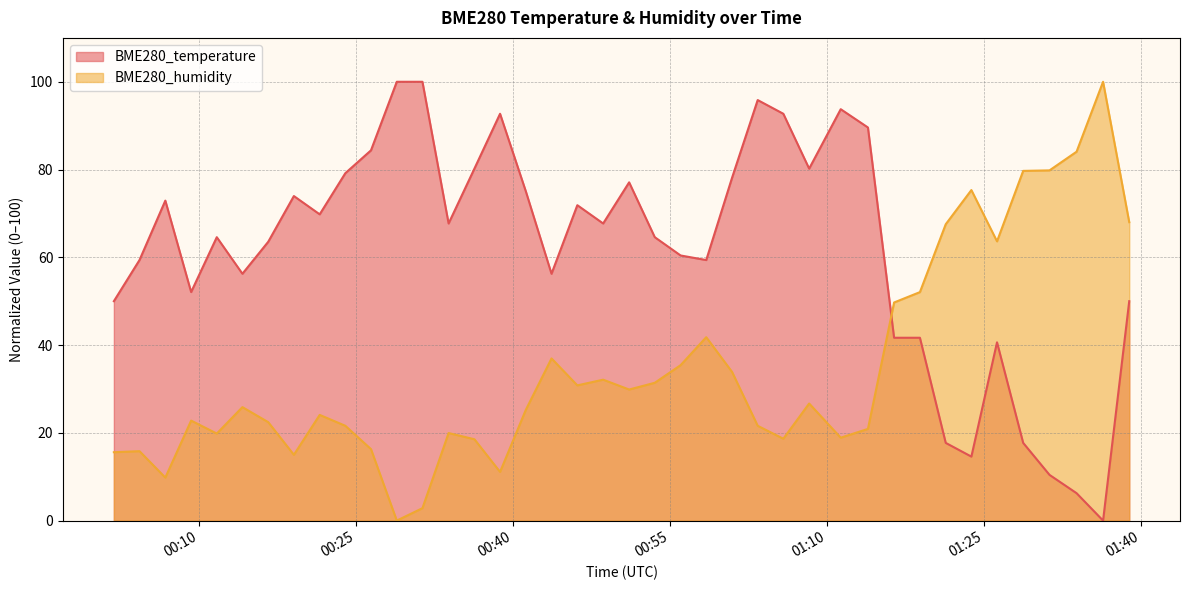

What is the label of the 13th point from the right?

2023/08/18 01:08:16